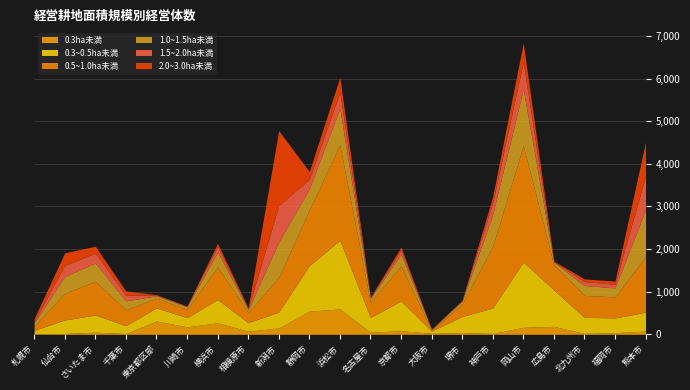

Reading right to left, transcribe all the data shown in this chart.

0.3ha未満: 熊本市=76	福岡市=38	北九州市=21	広島市=187	岡山市=163	神戸市=19	堺市=42	大阪市=23	京都市=84	名古屋市=49	浜松市=594	静岡市=544	新潟市=147	相模原市=74	横浜市=269	川崎市=175	東京都区部=311	千葉市=17	さいたま市=50	仙台市=18	札幌市=11
0.3~0.5ha未満: 熊本市=443	福岡市=347	北九州市=377	広島市=854	岡山市=1534	神戸市=597	堺市=379	大阪市=52	京都市=699	名古屋市=347	浜松市=1613	静岡市=1068	新潟市=373	相模原市=200	横浜市=549	川崎市=215	東京都区部=309	千葉市=186	さいたま市=404	仙台市=318	札幌市=83
0.5~1.0ha未満: 熊本市=1308	福岡市=494	北九州市=514	広島市=591	岡山市=2727	神戸市=1449	堺市=291	大阪市=30	京都市=824	名古屋市=355	浜松市=2234	静岡市=1302	新潟市=815	相模原市=239	横浜市=763	川崎市=194	東京都区部=229	千葉市=369	さいたま市=789	仙台市=626	札幌市=102
1.0~1.5ha未満: 熊本市=1096	福岡市=210	北九州市=234	広島市=57	岡山市=1331	神戸市=749	堺市=62	大阪市=11	京都市=275	名古屋市=85	浜松市=863	静岡市=496	新潟市=829	相模原市=65	横浜市=351	川崎市=58	東京都区部=53	千葉市=213	さいたま市=429	仙台市=396	札幌市=69
1.5~2.0ha未満: 熊本市=793	福岡市=85	北九州市=91	広島市=16	岡山市=635	神戸市=282	堺市=20	大阪市=3	京都市=98	名古屋市=27	浜松市=381	静岡市=224	新潟市=859	相模原市=24	横浜市=131	川崎市=19	東京都区部=17	千葉市=131	さいたま市=235	仙台市=256	札幌市=39
2.0~3.0ha未満: 熊本市=797	福岡市=74	北九州市=63	広島市=13	岡山市=446	神戸市=138	堺市=11	大阪市=1	京都市=67	名古屋市=11	浜松市=345	静岡市=185	新潟市=1756	相模原市=22	横浜市=72	川崎市=3	東京都区部=13	千葉市=101	さいたま市=160	仙台市=298	札幌市=65